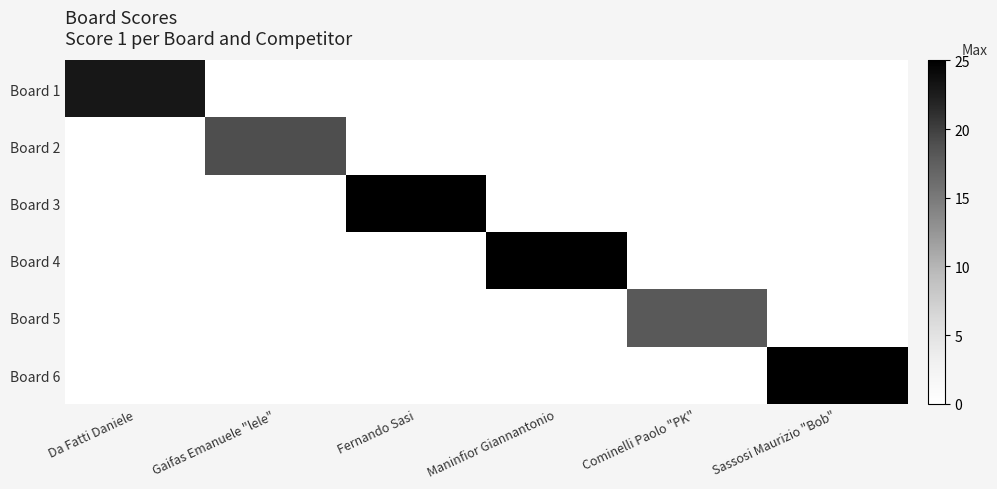

At Cominelli Paolo "PK", list the series in order from smallest to largest.

Board 1, Board 2, Board 3, Board 4, Board 6, Board 5